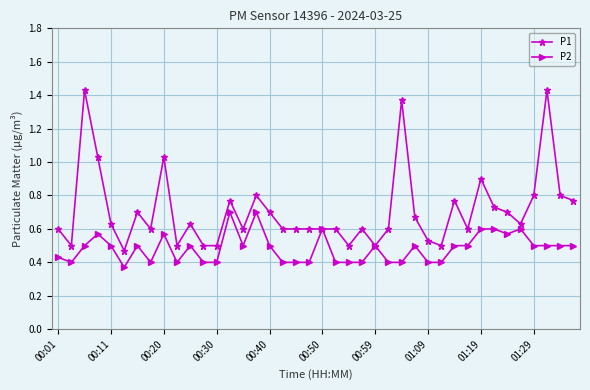

Which series has the largest total across all categories?

P1